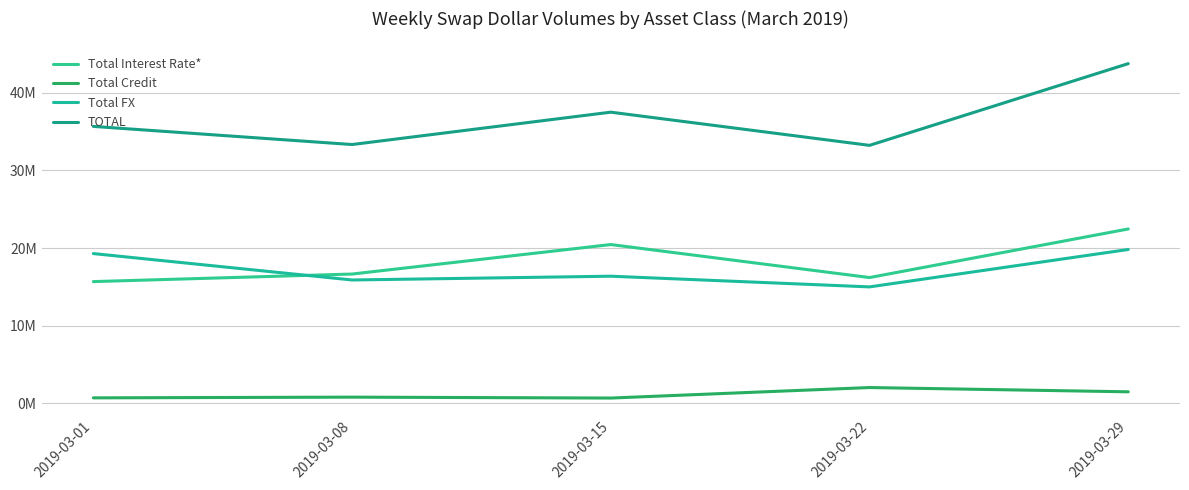

Is this an area chart (filled region under the line)?

No